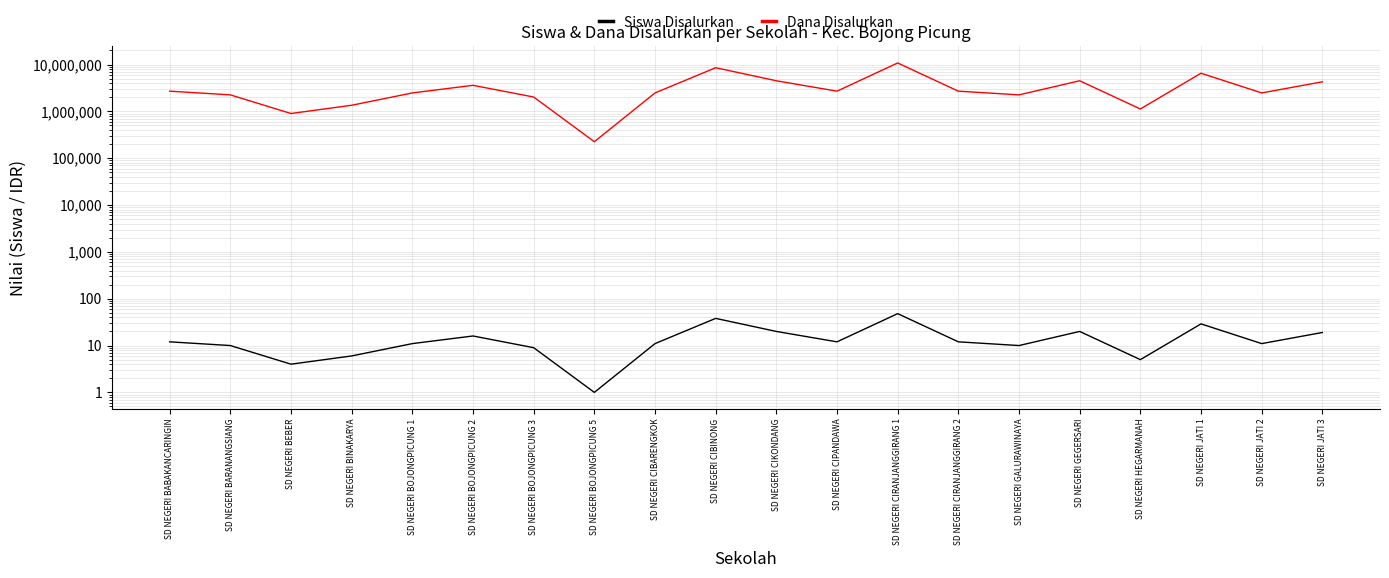

What is the value of the Dana Disalurkan point at the 2nd from the left?

2250000